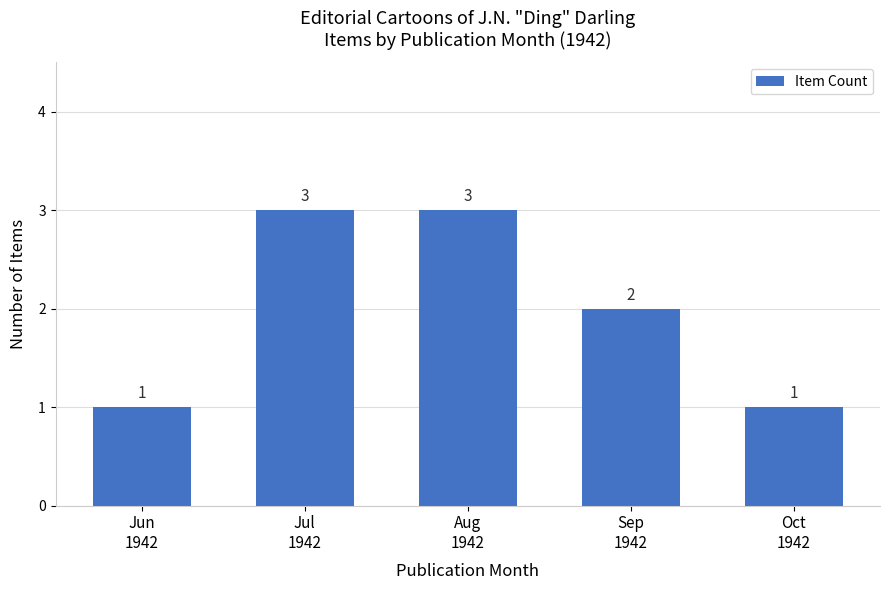

What is the difference between the values at Oct
1942 and Jul
1942?

2